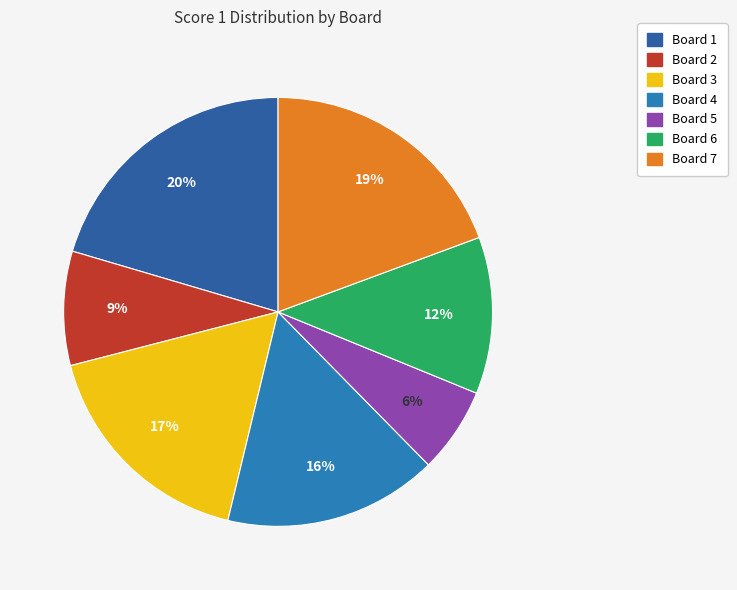

To the nearest percent, what portion does Board 3 represent?

17%